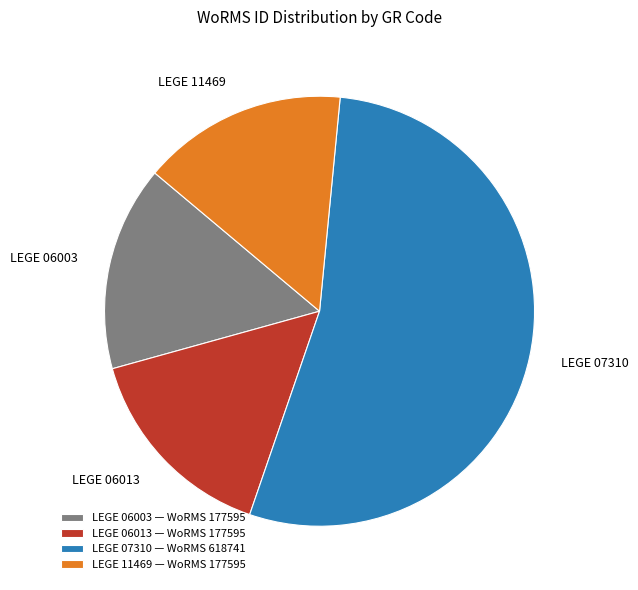

True or false: LEGE 07310 — WoRMS 618741 accounts for 64% of the total.

False